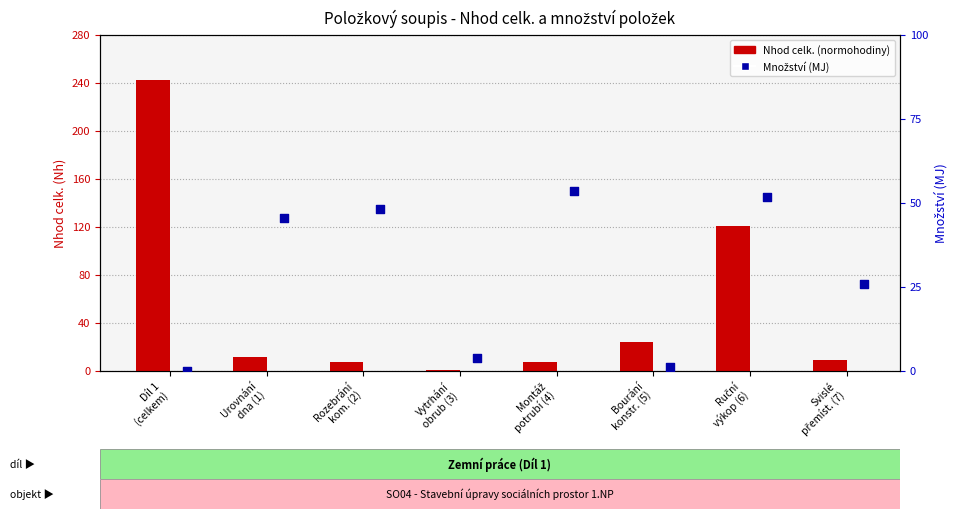

Which series reaches the minimum Y coordinate?

Množství (MJ)